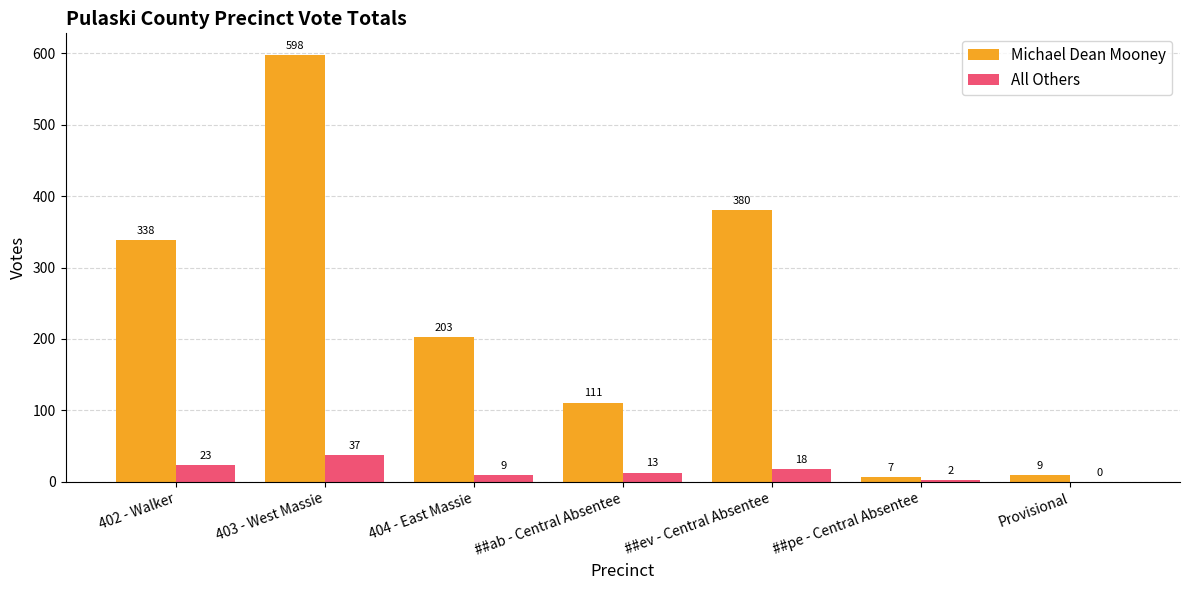

What is the sum of the Michael Dean Mooney values at ##pe - Central Absentee and 402 - Walker?

345